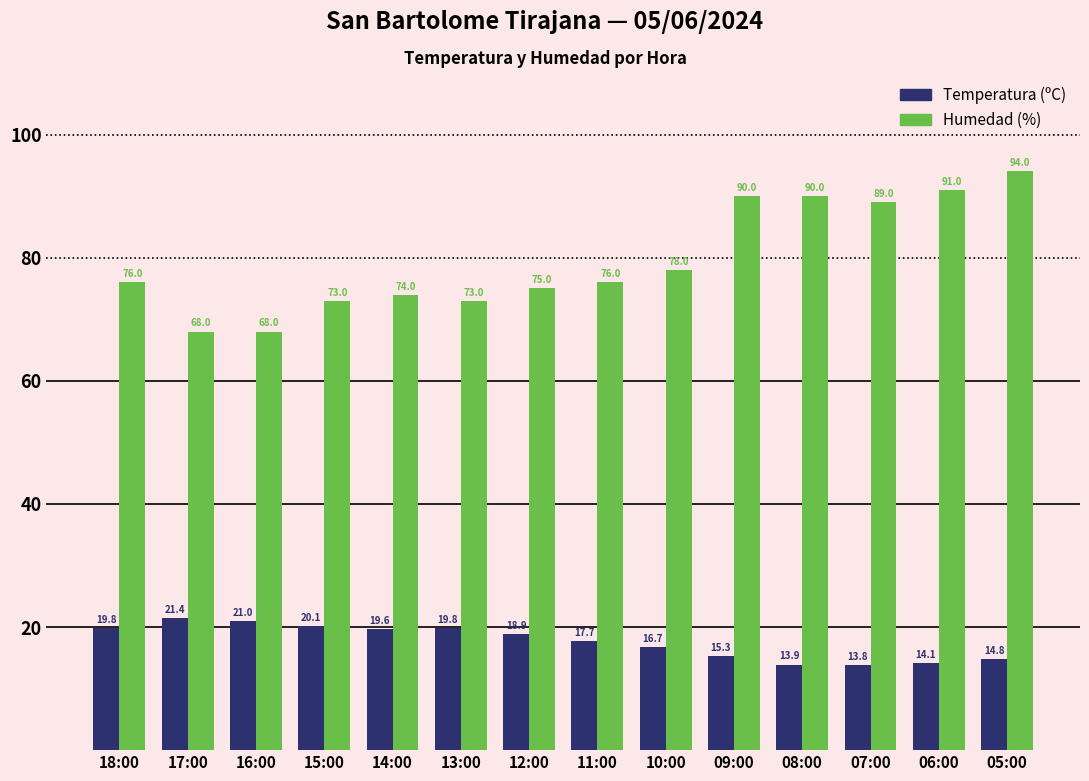

What value does the Temperatura (ºC) series have at 12:00?

18.9